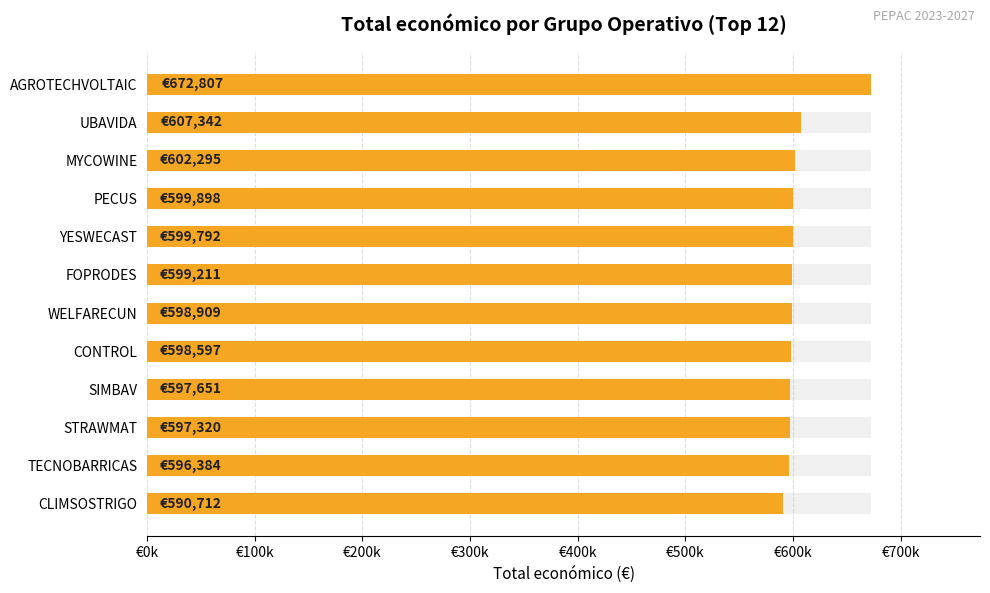

Reading right to left, list all the values displayed in this chart.

590712	596384	597320	597651	598597	598909	599211	599792	599898	602295	607342	672807